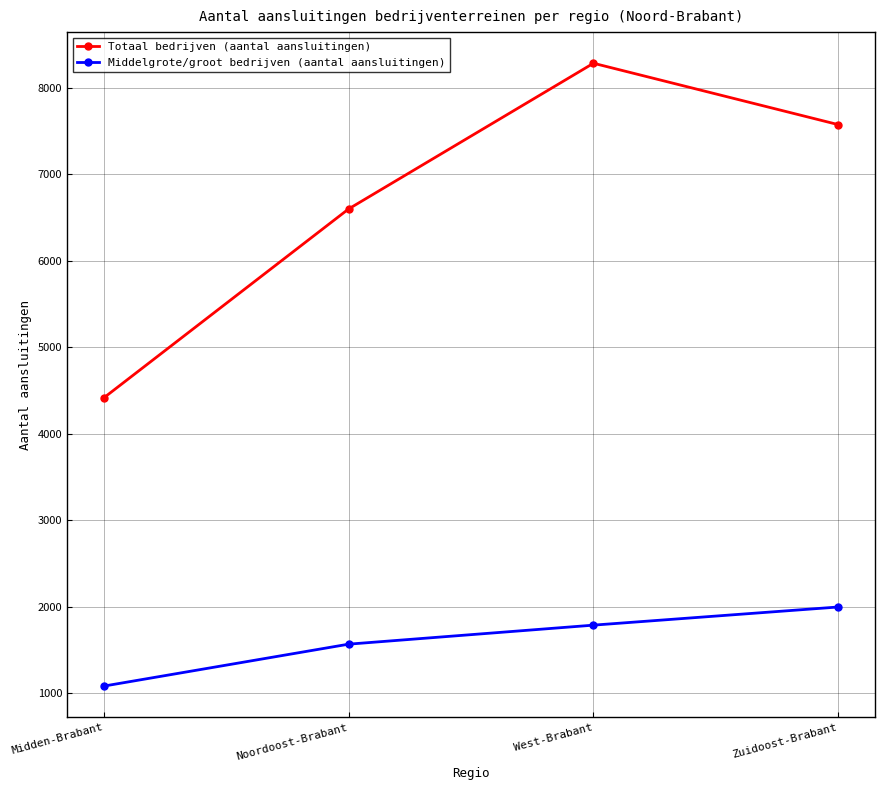

Reading left to right, list all the values displayed in this chart.

Totaal bedrijven (aantal aansluitingen): 4415	6600	8285	7575
Middelgrote/groot bedrijven (aantal aansluitingen): 1080	1565	1785	1995